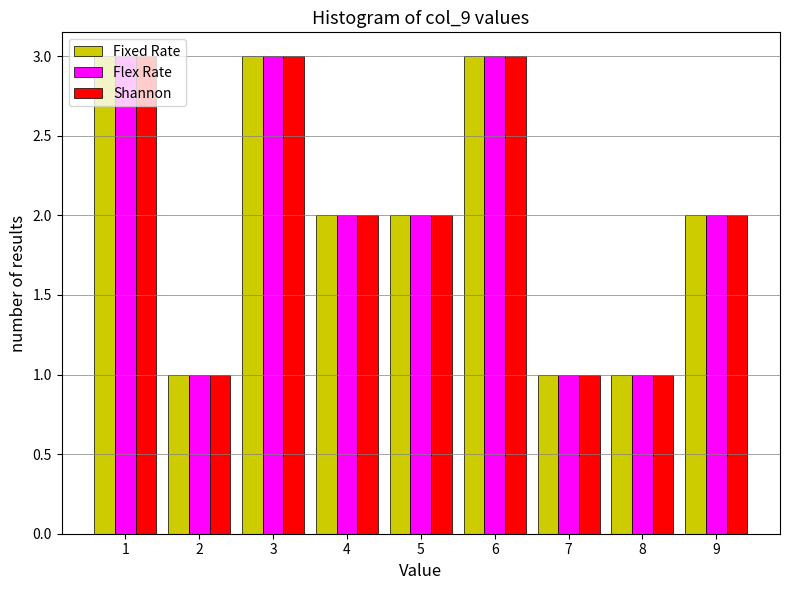

Is the value of Fixed Rate at 6 greater than the value of Shannon at 8?

Yes